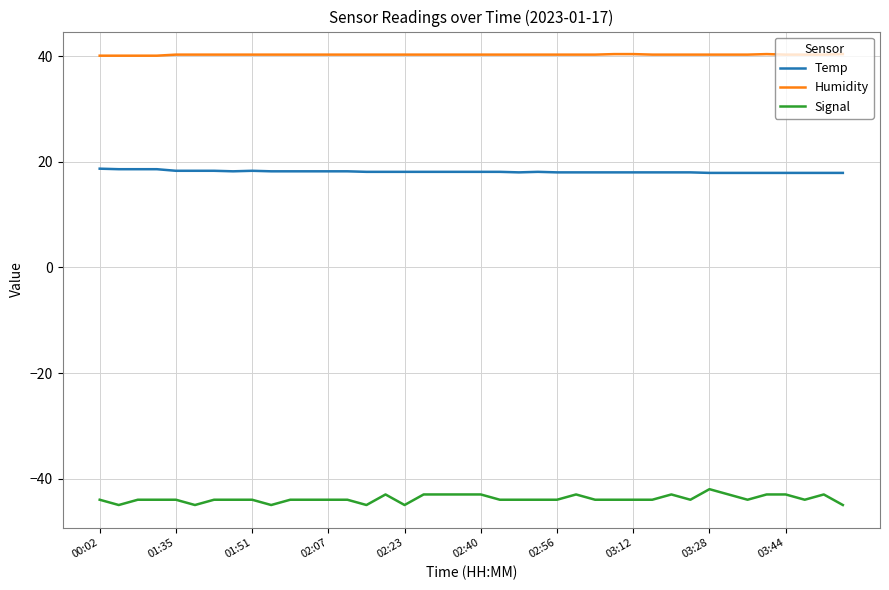

Which series has the largest range (max minus min)?

Signal